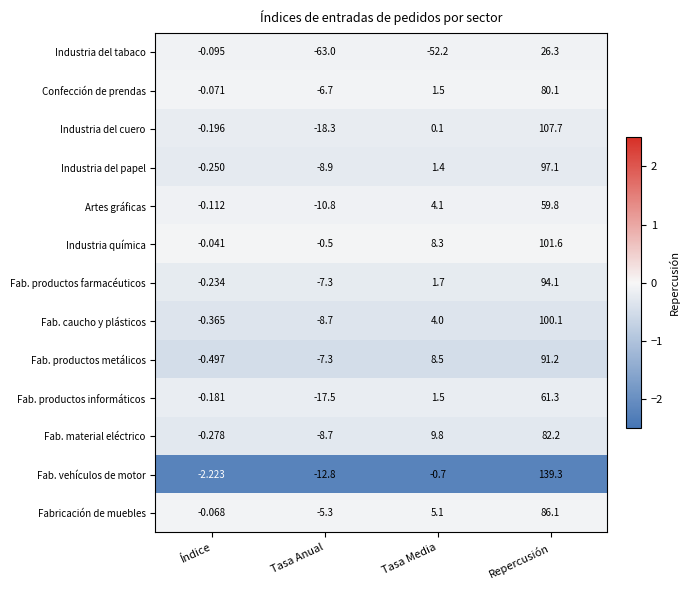

What is the difference between the highest and lowest values at Índice?

2.2